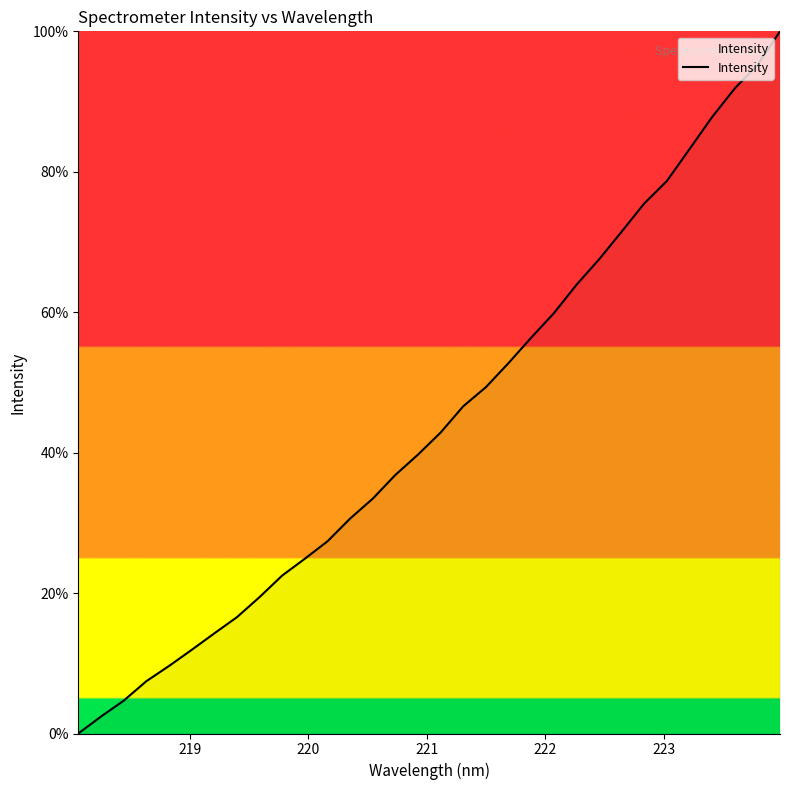

What is the greatest value displayed?

100.0